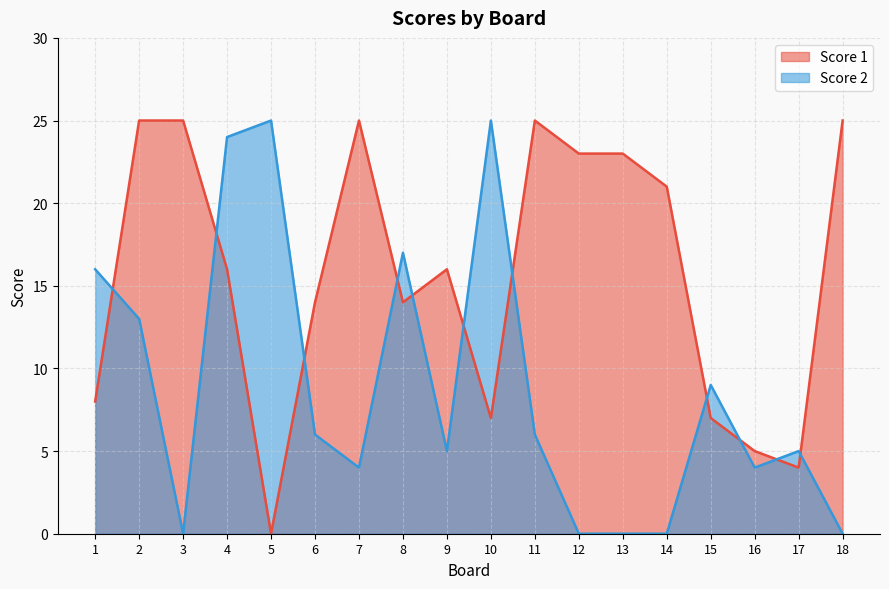

What is the spread (max minus min) of values at 8?

3